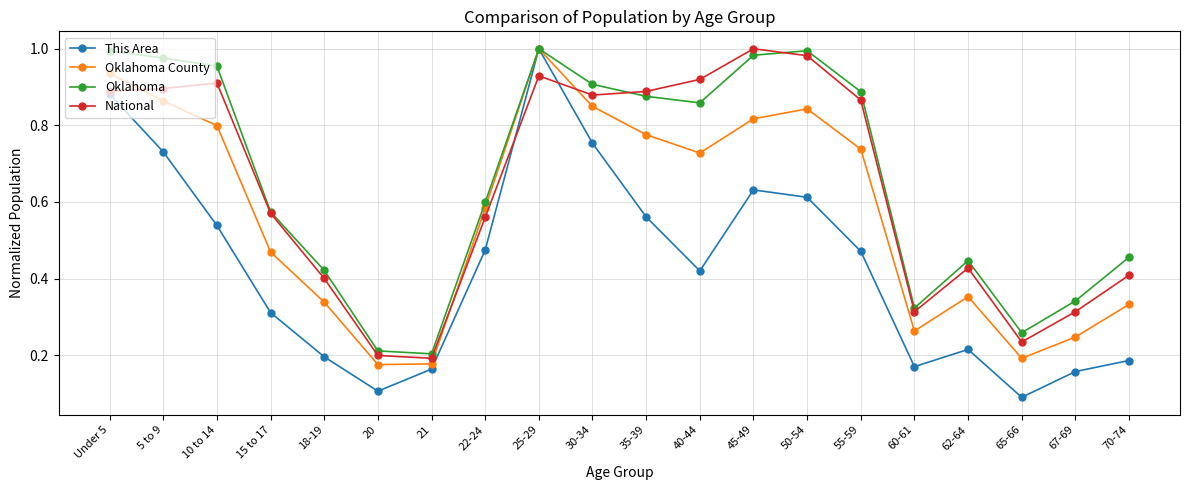

Which series has the widest spread of values?

This Area